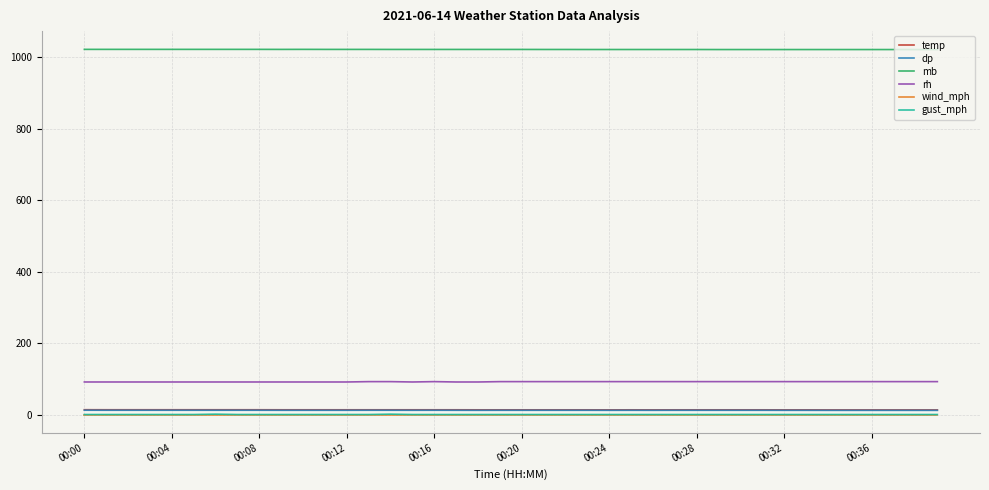

True or false: mb and dp intersect in this chart.

False